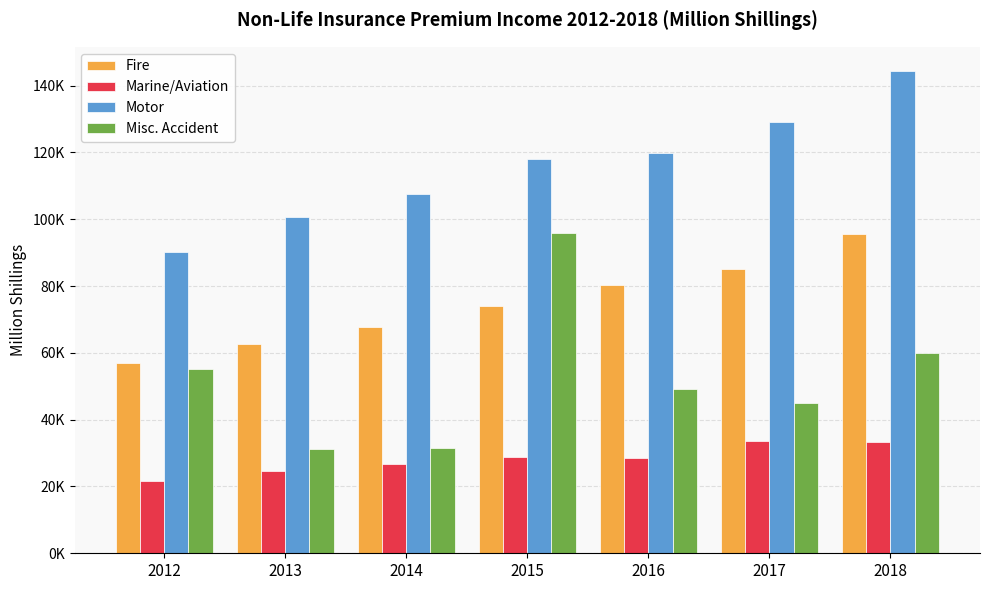

Is the value of Misc. Accident at 2015 greater than the value of Marine/Aviation at 2017?

Yes